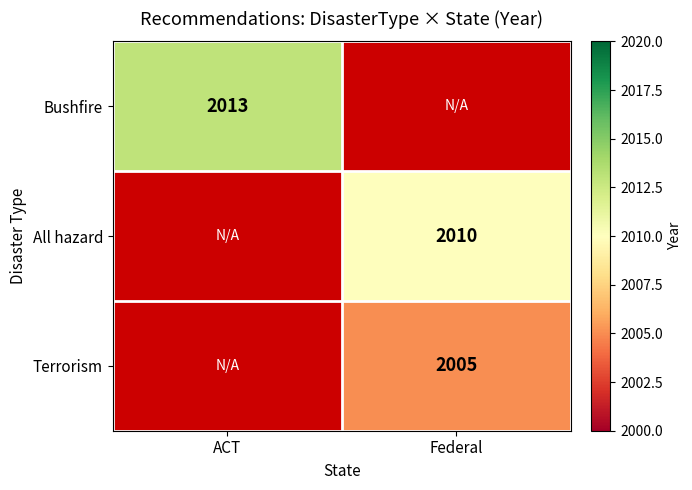

The All hazard series shows 2010 at Federal. True or false?

True